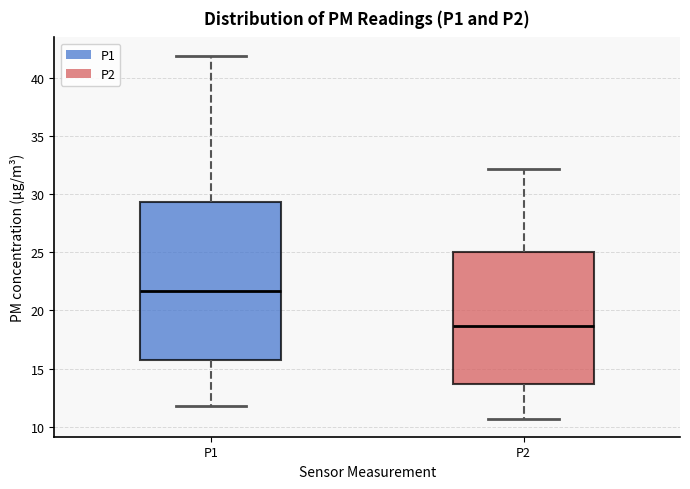

Which box has the lowest median line?

P2